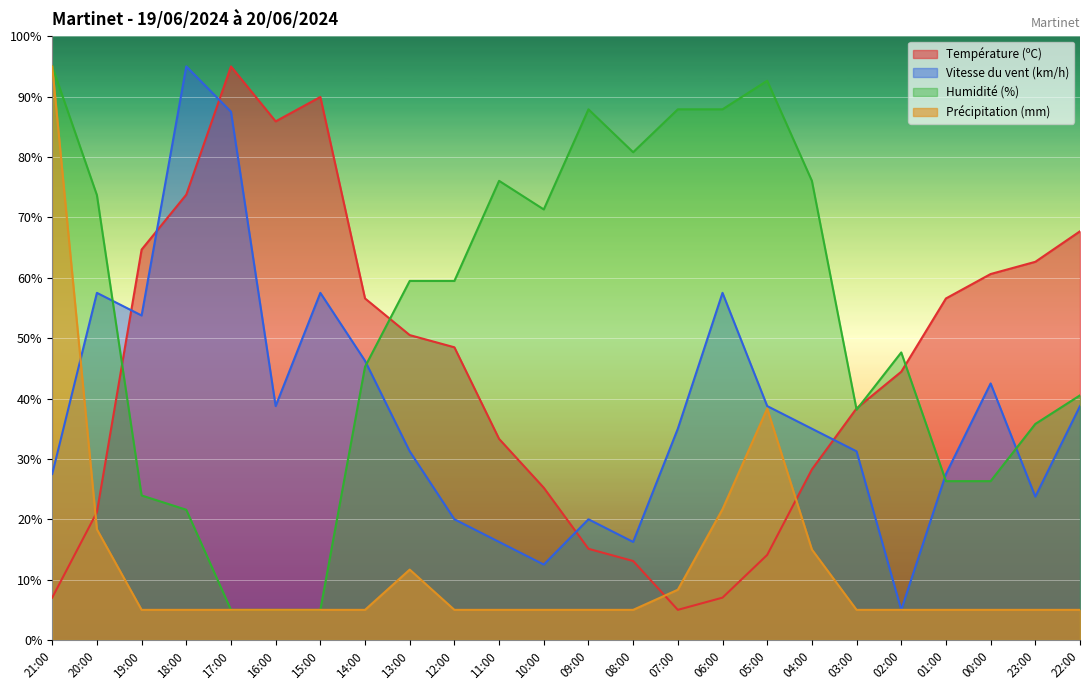

True or false: Température (ºC) and Humidité (%) cross at least once.

True